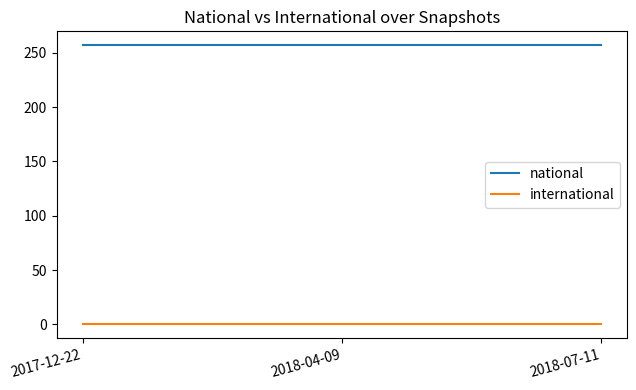

Is it true that national equals 446 at 2018-07-11?

False